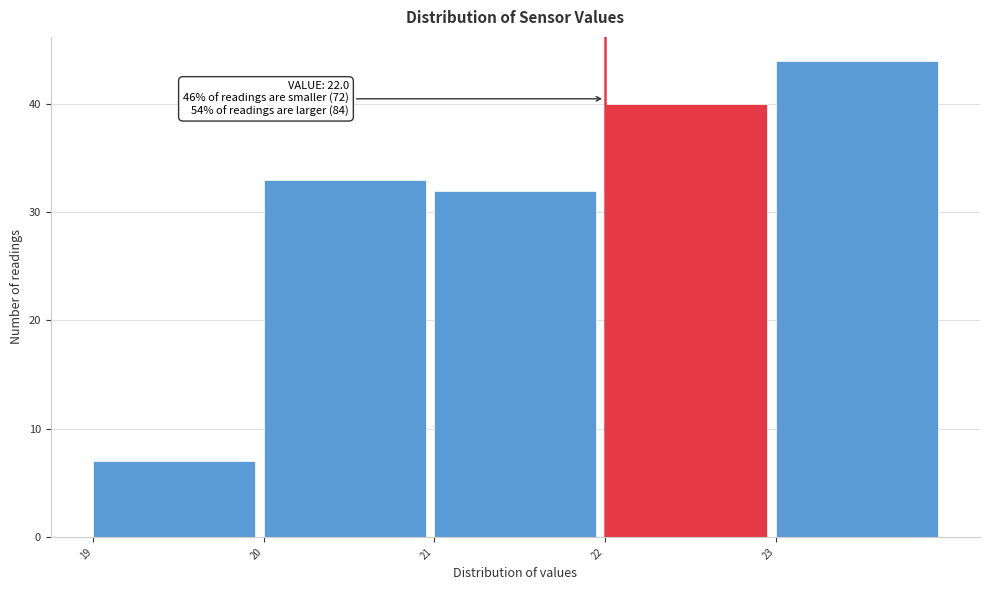

Over which range of the x-axis is the bar tallest?

23 to 24